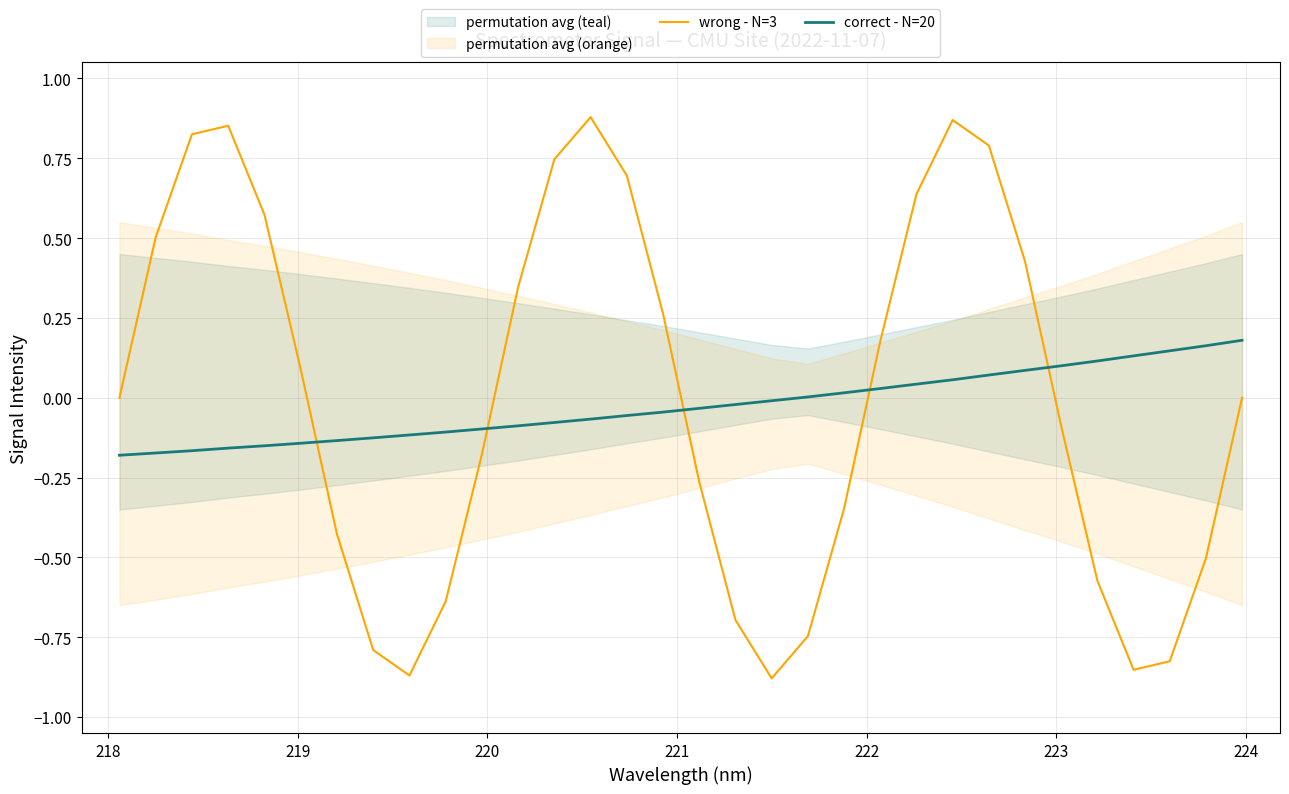

How many intersections are there between wrong - N=3 and correct - N=20?

5